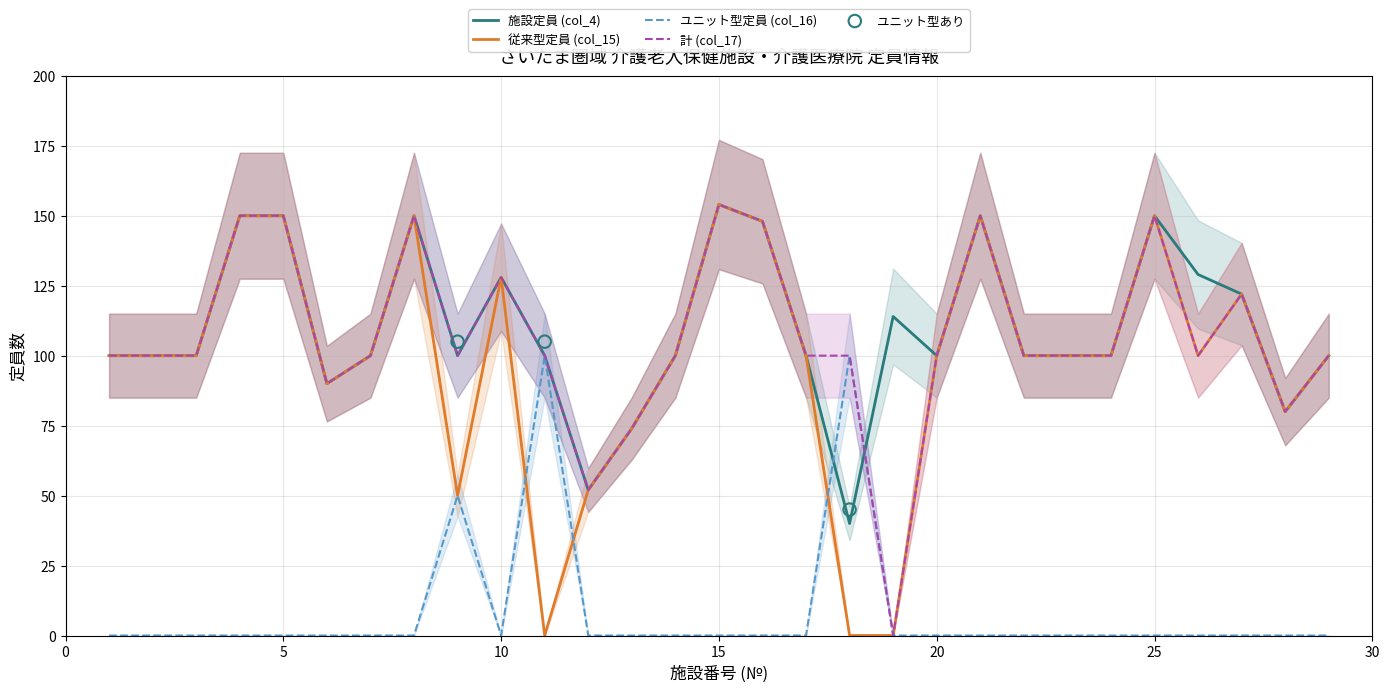

Which series has the largest total across all categories?

施設定員 (col_4)